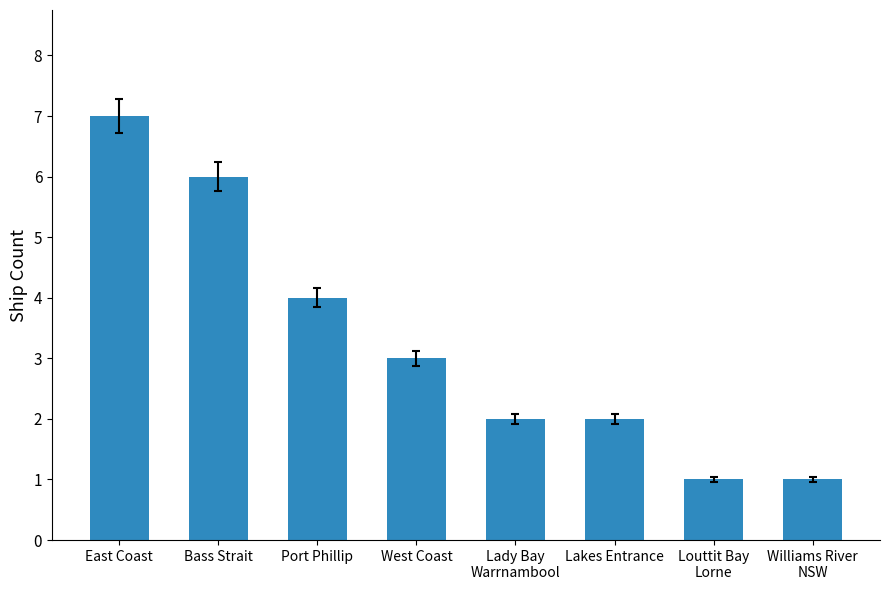

What is the sum of the values at Williams River
NSW and Port Phillip?

5